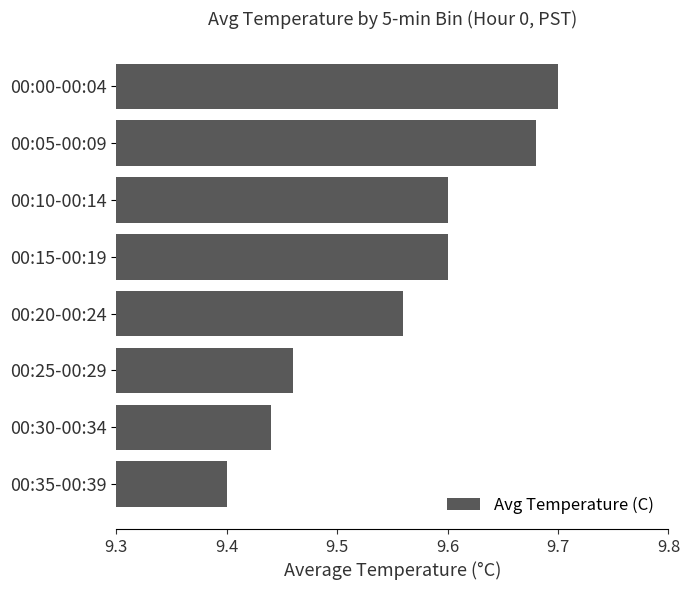

At which category does the chart reach its minimum across all series?

00:35-00:39